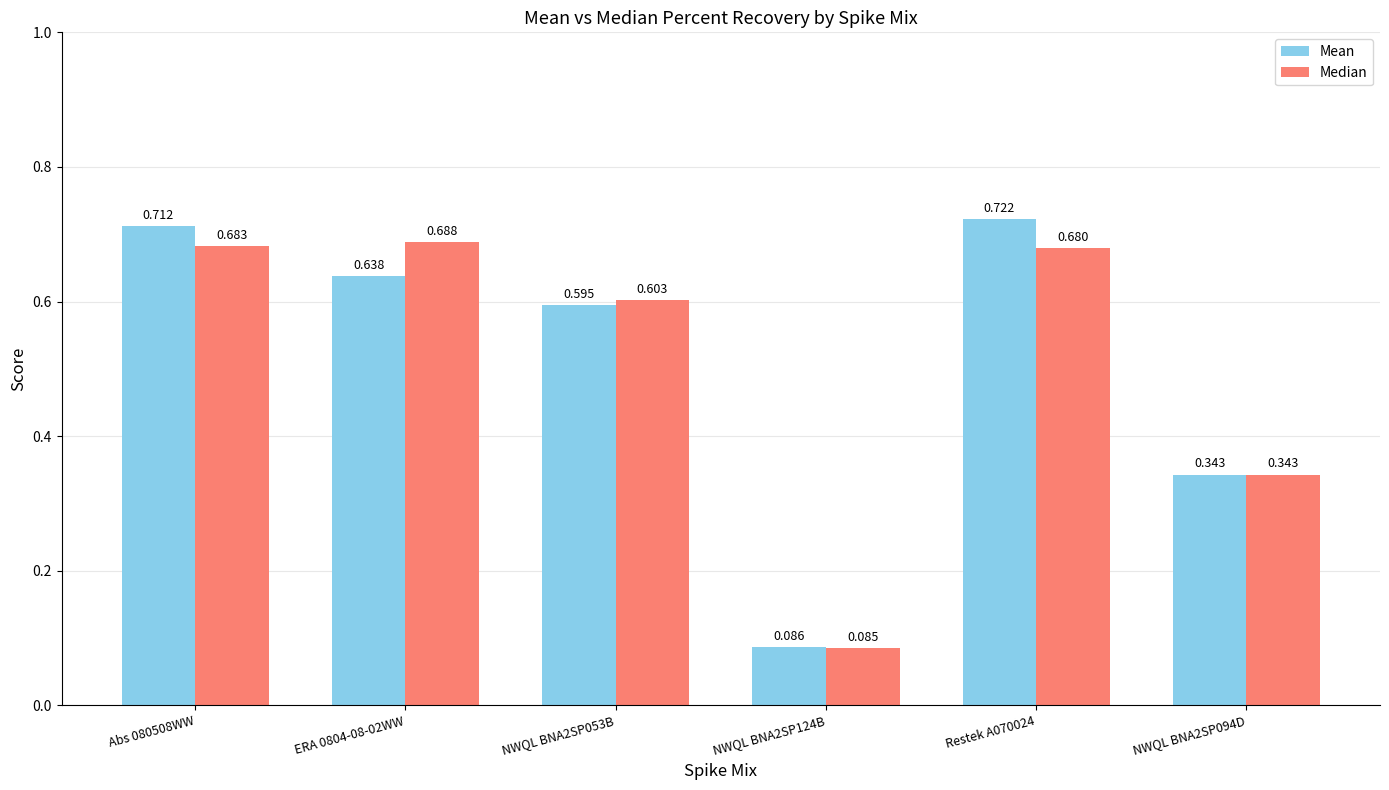

List the series in order of their overall mean, lowest first.

Median, Mean